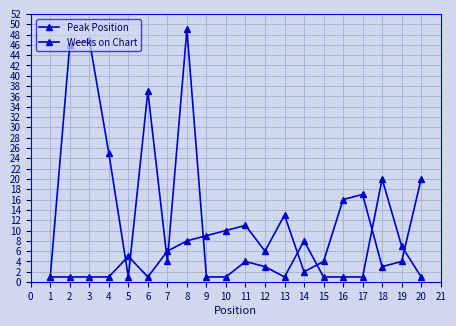

Does the chart have visible grid lines?

Yes